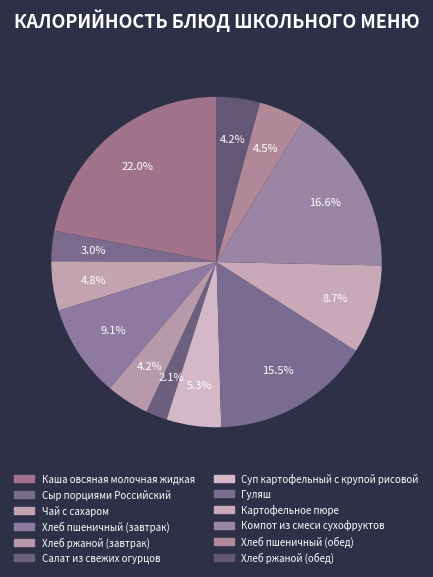

Rank the categories by value from highest to lowest.

Каша овсяная молочная жидкая, Компот из смеси сухофруктов, Гуляш, Хлеб пшеничный (завтрак), Картофельное пюре, Суп картофельный с крупой рисовой, Чай с сахаром, Хлеб пшеничный (обед), Хлеб ржаной (завтрак), Хлеб ржаной (обед), Сыр порциями Российский, Салат из свежих огурцов